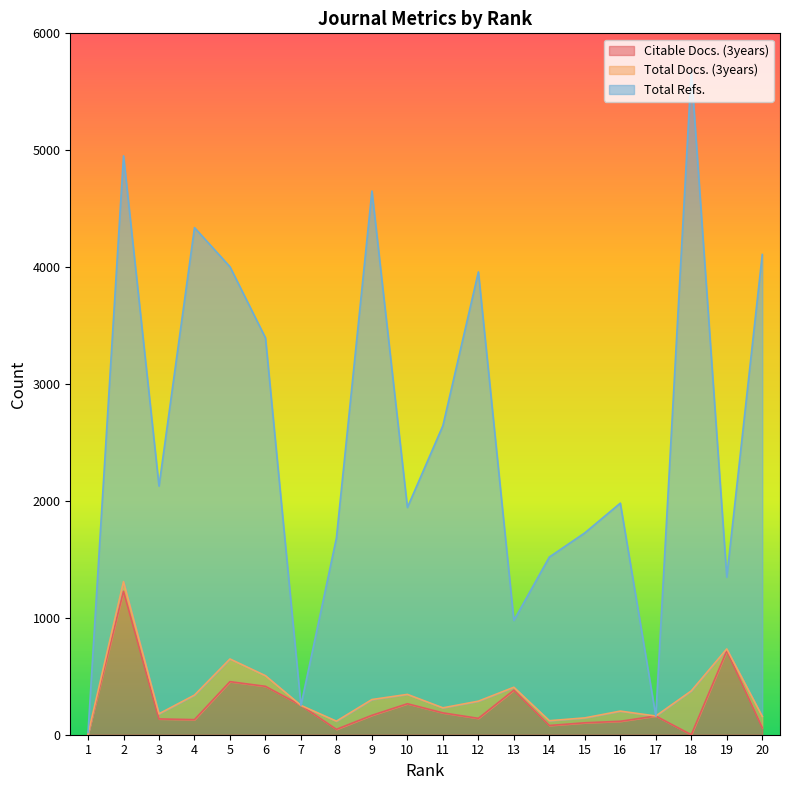

What is the spread (max minus min) of values at 16?

1866